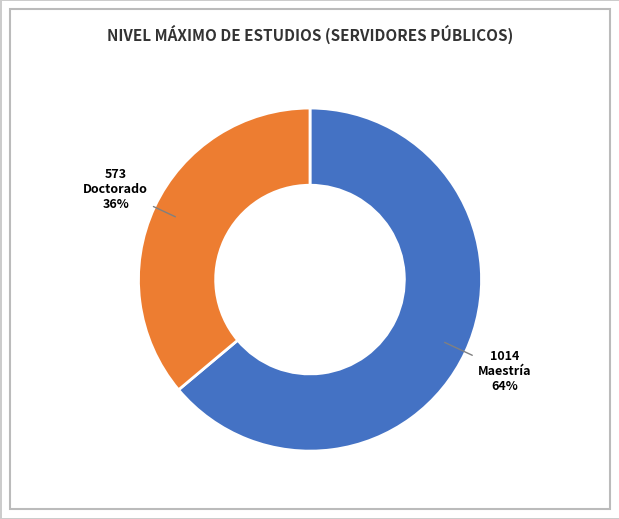

What percentage is the Doctorado slice, to the nearest percent?

36%